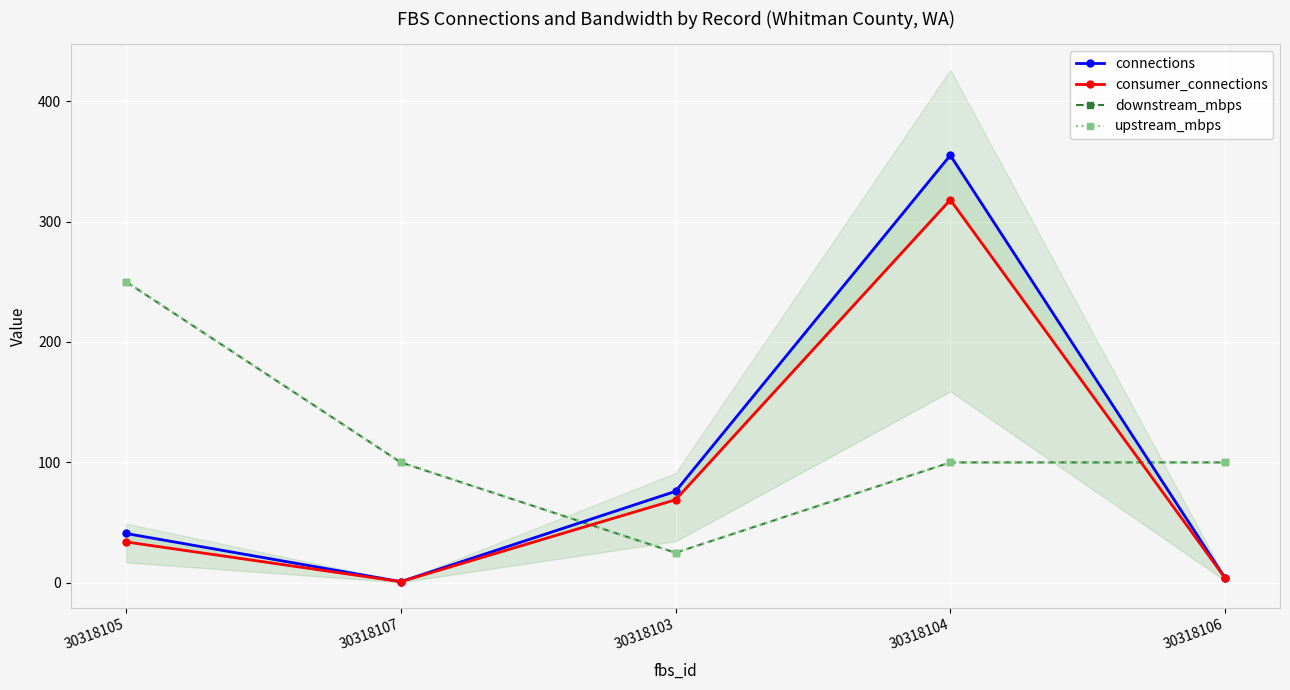

What is the label of the 4th point from the right?

30318107